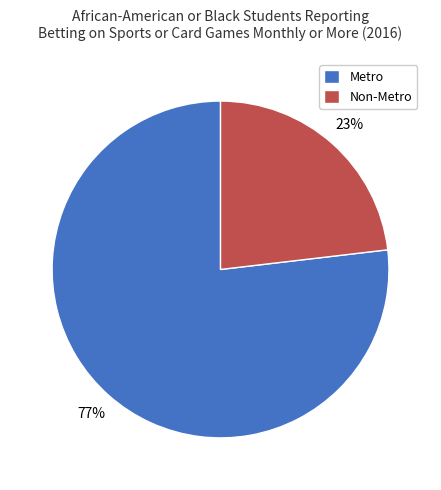

Between Non-Metro and Metro, which is larger?

Metro